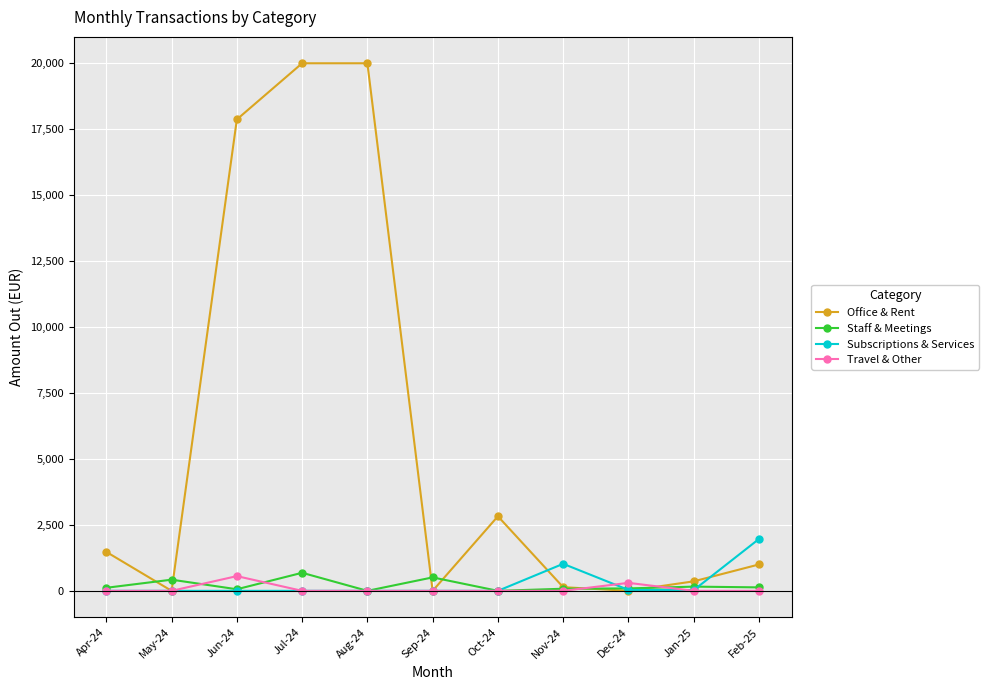

Which series changed the most between Jun-24 and Feb-25?

Office & Rent